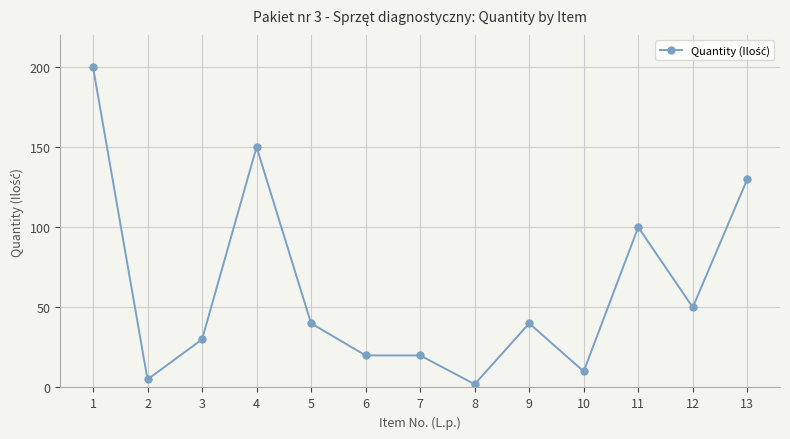

Where is the first local minimum?

2